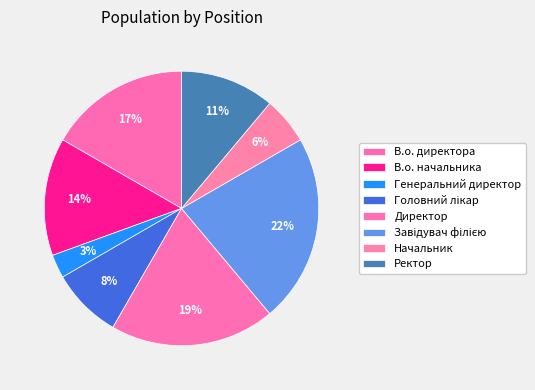

To the nearest percent, what is the difference between the largest and smallest slice percentages?

19%